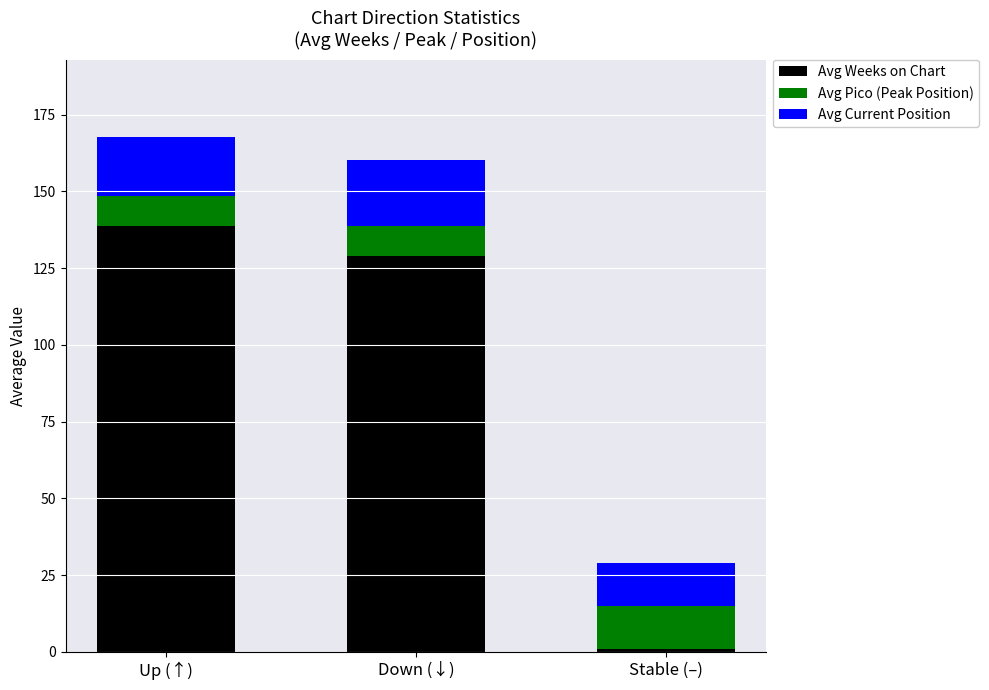

Are the bars horizontal?

No